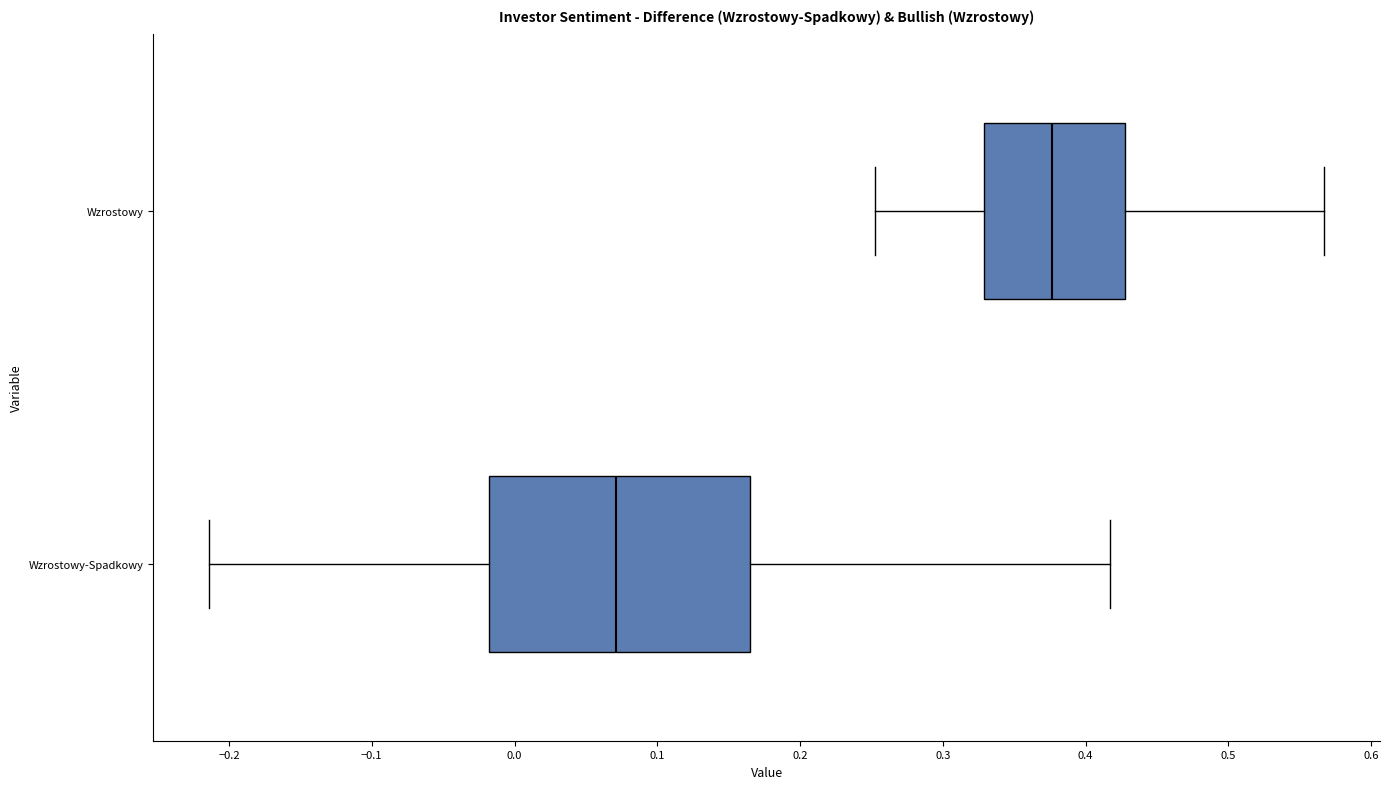

Reading bottom to top, transcribe this box plot: for each box, give where its median line is, the range the box spans, and where its two whiskers end, as read against the x-axis. The values are not printed on the chart, so give them approximately, as read against the axis.

Wzrostowy-Spadkowy: median 0.07, box -0.02 to 0.16, whiskers -0.21 to 0.42
Wzrostowy: median 0.38, box 0.33 to 0.43, whiskers 0.25 to 0.57